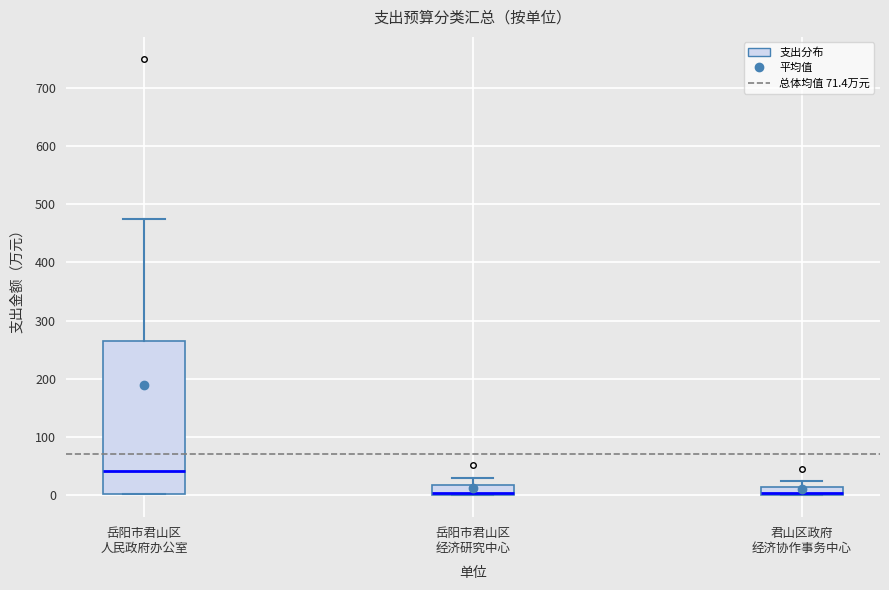

Where is the upper edge of the box for 岳阳市君山区 经济研究中心 on the y-axis? The values are not printed on the chart, so give them approximately, as read against the axis.

20